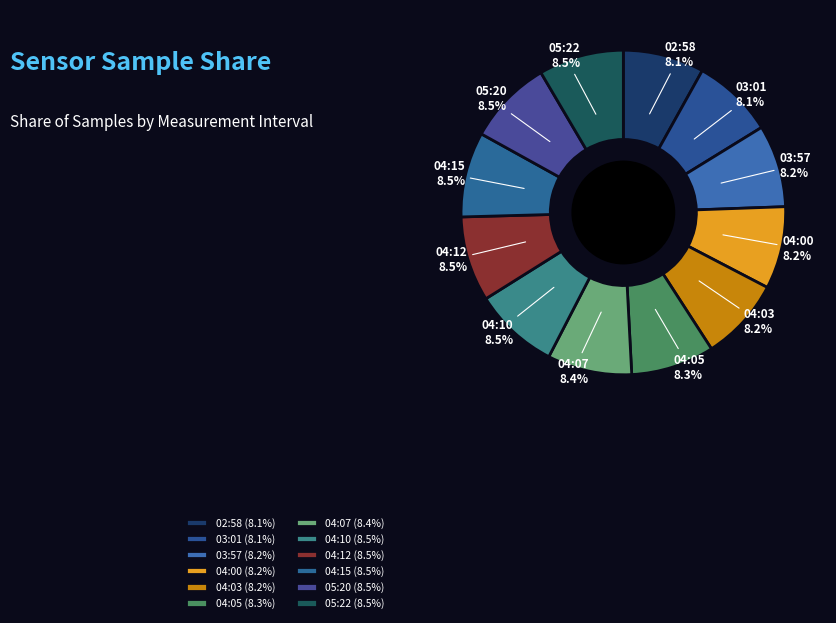

Is there any slice that represents more than half of the pie?

No